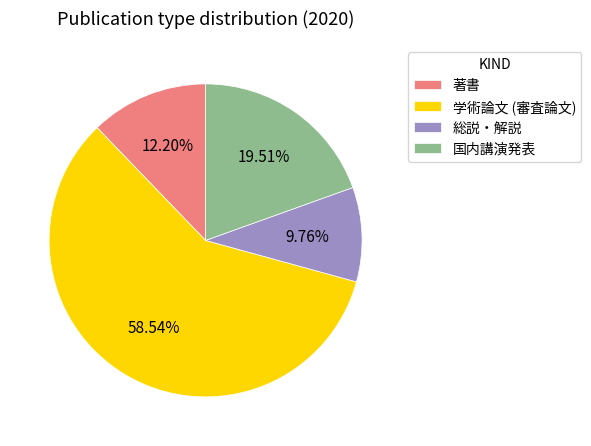

Does any single category account for the majority?

Yes